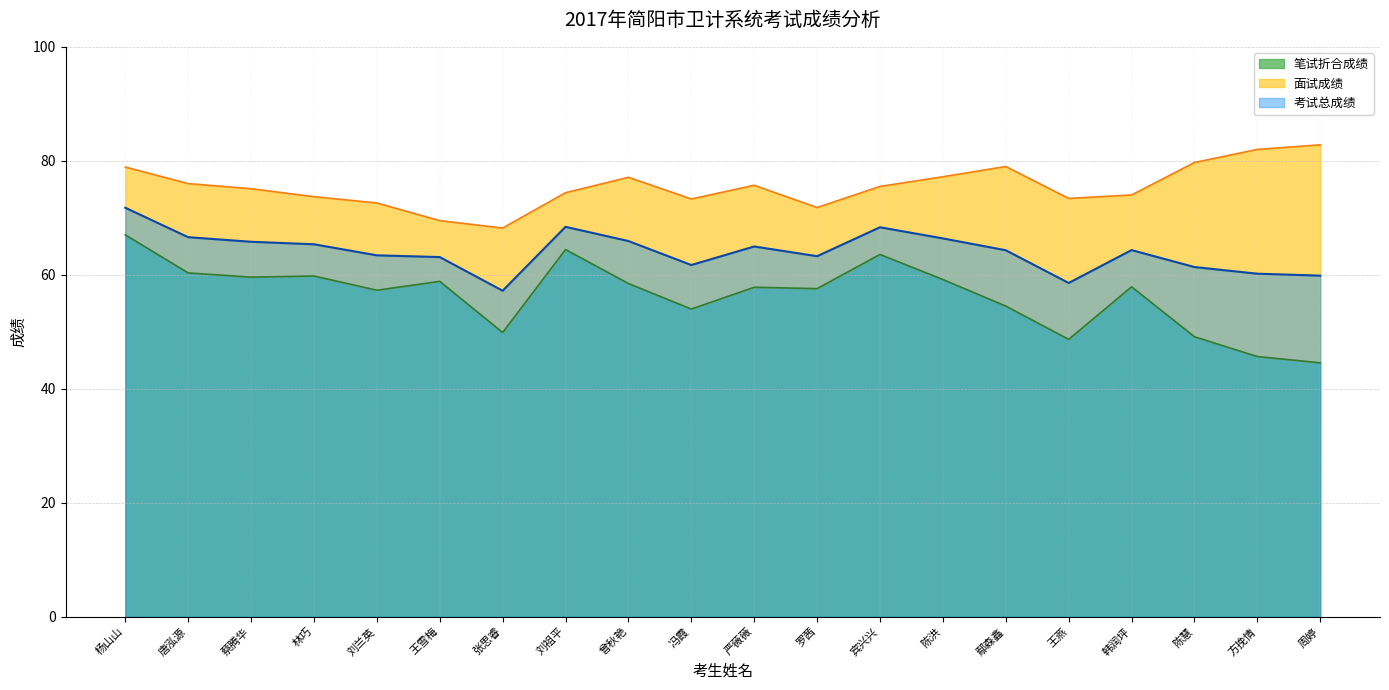

At which category is the sum across all series the highest?

杨山山